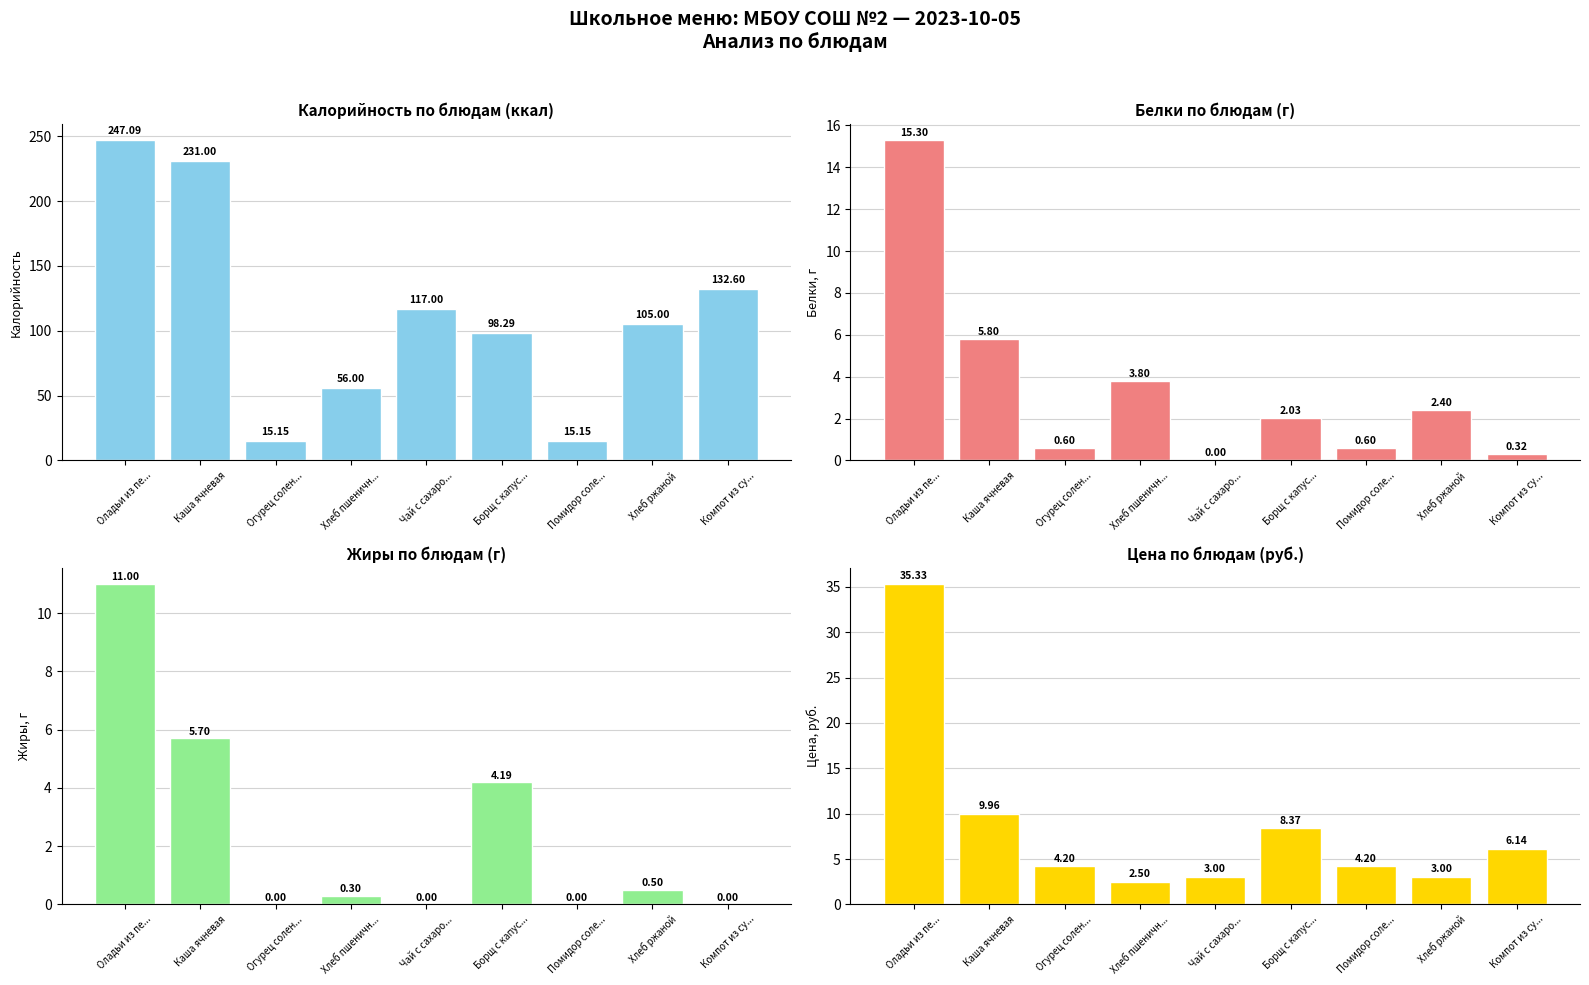

What position from the right is Борщ с капус...?

4